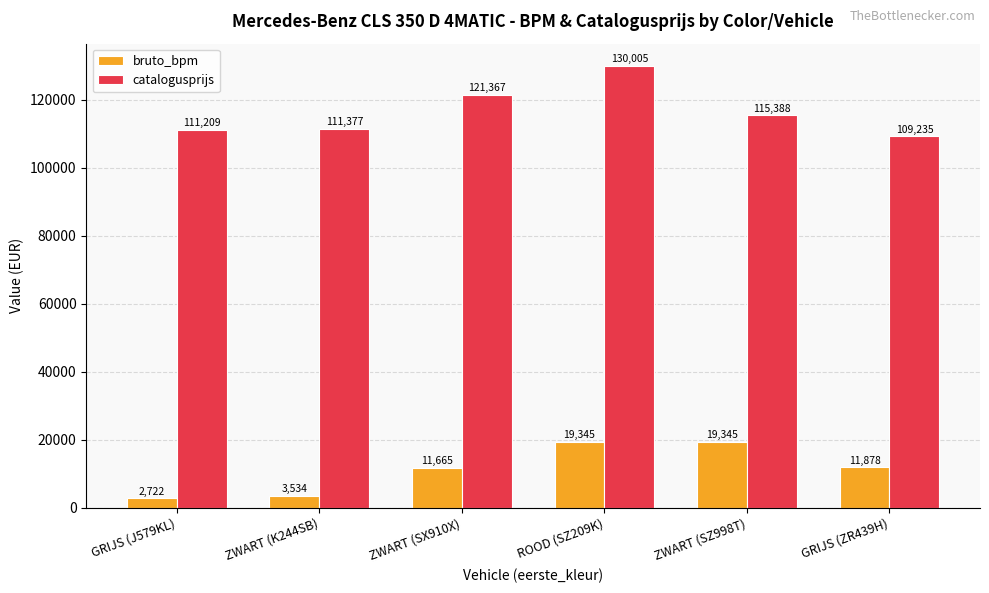

List the series in order of their peak value, highest first.

catalogusprijs, bruto_bpm